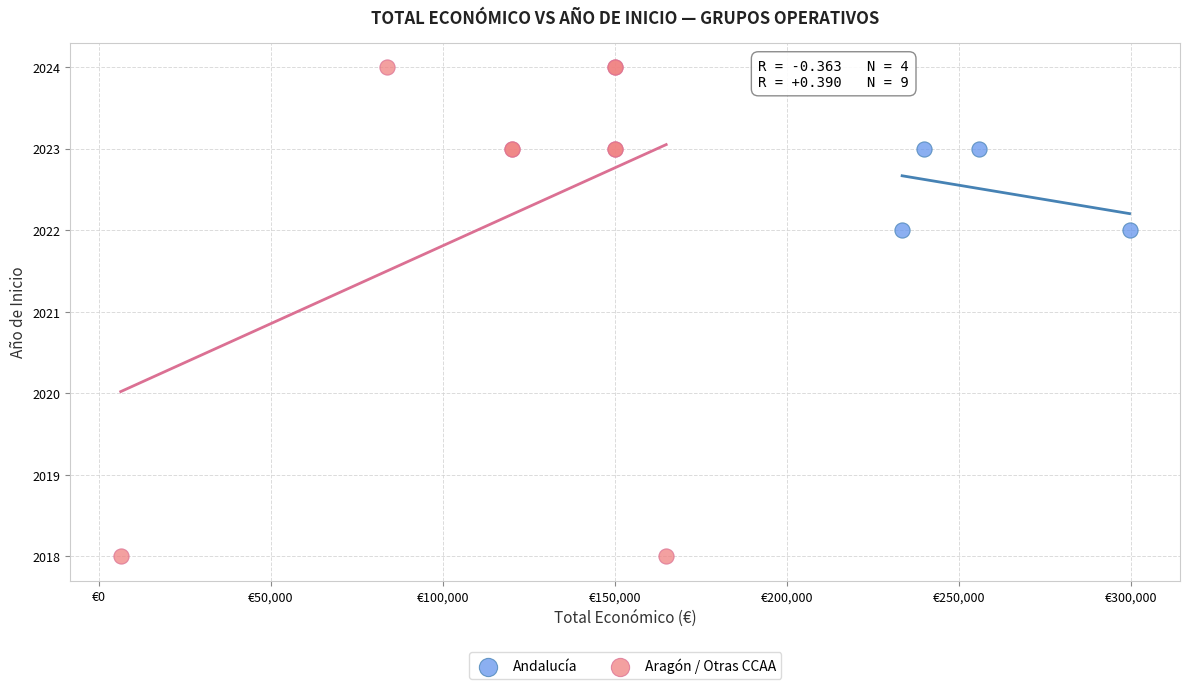

Which series contains the highest Y value?

Aragón / Otras CCAA